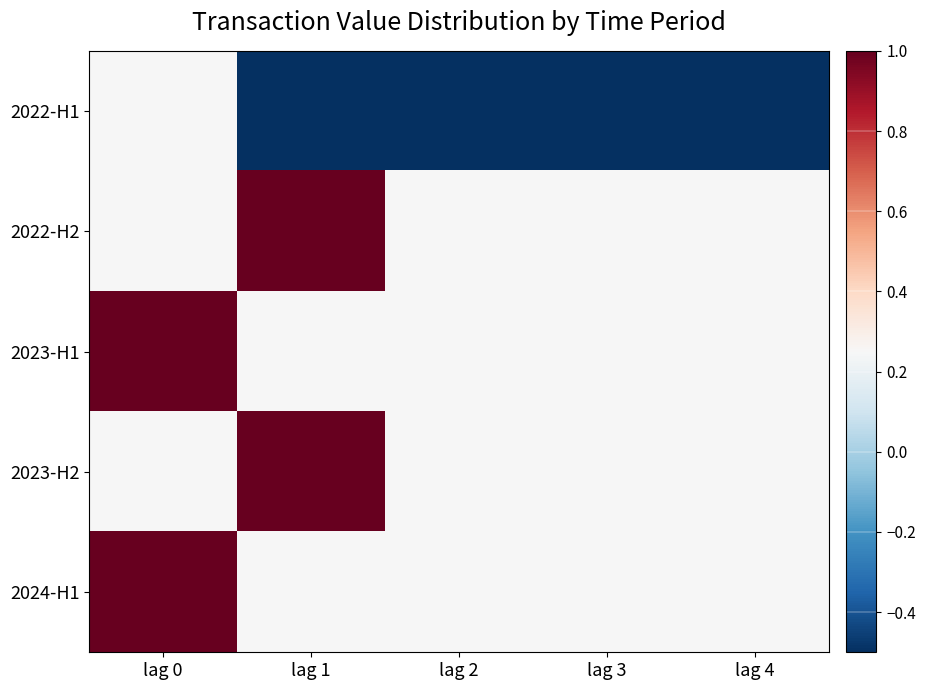

Reading left to right, extract all data points from this chart.

2022-H1: lag 0=0.2	lag 1=-0.5	lag 2=-0.5	lag 3=-0.5	lag 4=-0.5
2022-H2: lag 0=0.2	lag 1=1.0	lag 2=0.2	lag 3=0.2	lag 4=0.2
2023-H1: lag 0=1.0	lag 1=0.2	lag 2=0.2	lag 3=0.2	lag 4=0.2
2023-H2: lag 0=0.2	lag 1=1.0	lag 2=0.2	lag 3=0.2	lag 4=0.2
2024-H1: lag 0=1.0	lag 1=0.2	lag 2=0.2	lag 3=0.2	lag 4=0.2